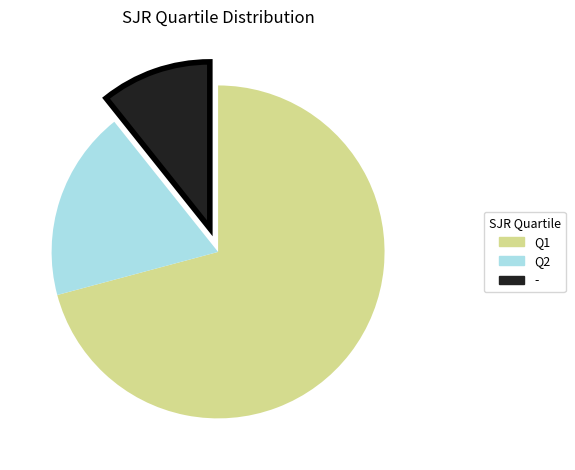

Is there a majority slice in this chart?

Yes